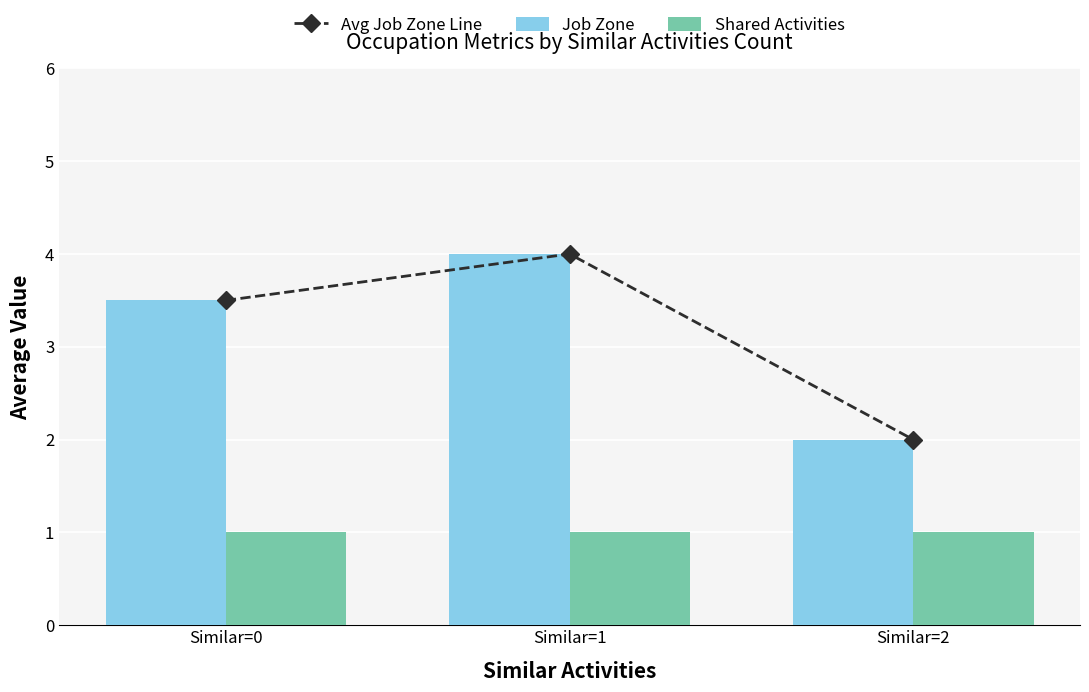

Rank the categories by Shared Activities value from lowest to highest.

Similar=0, Similar=1, Similar=2